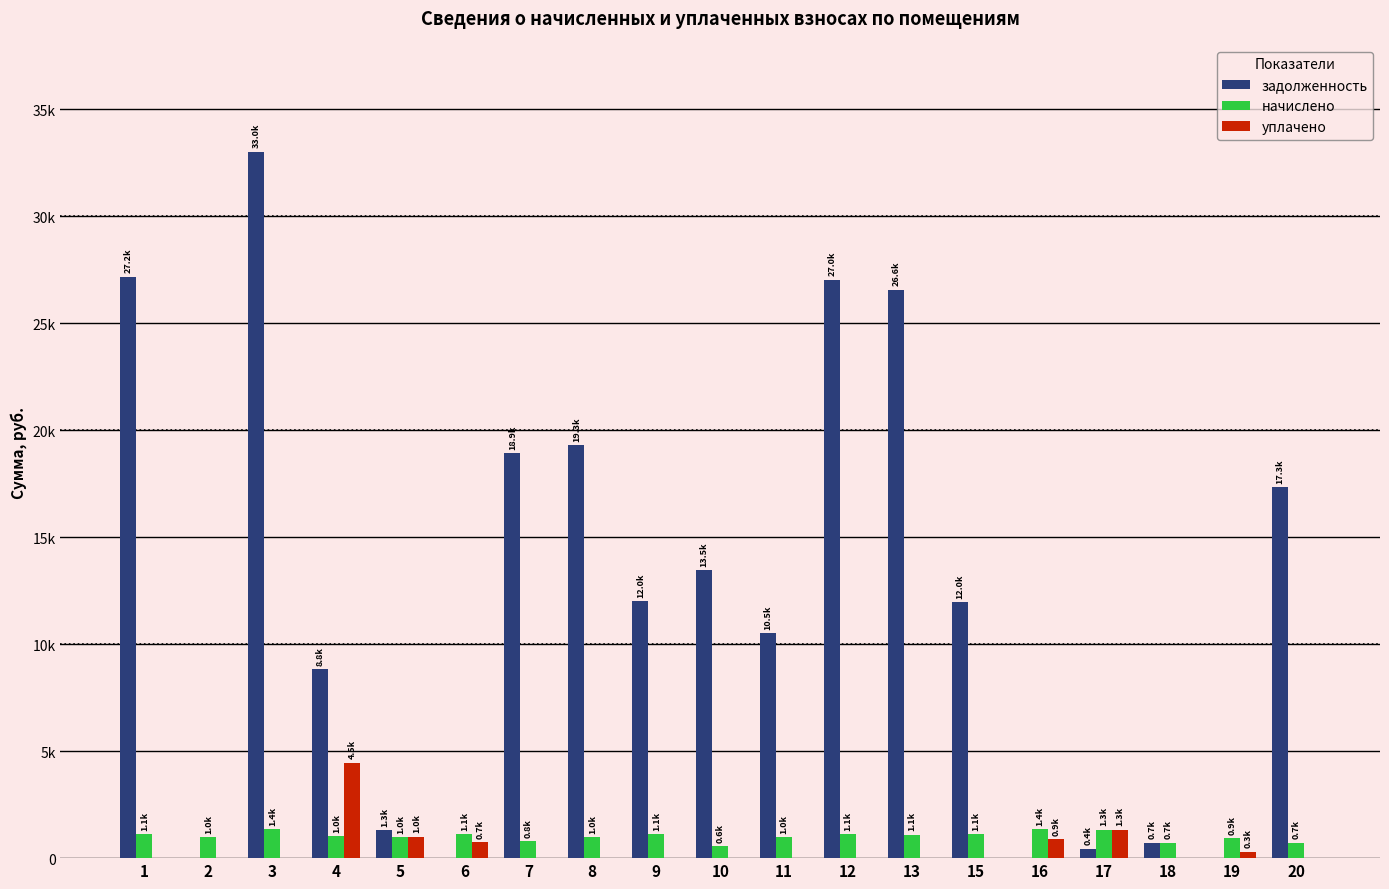

At which label does начислено first exceed 1035?

1